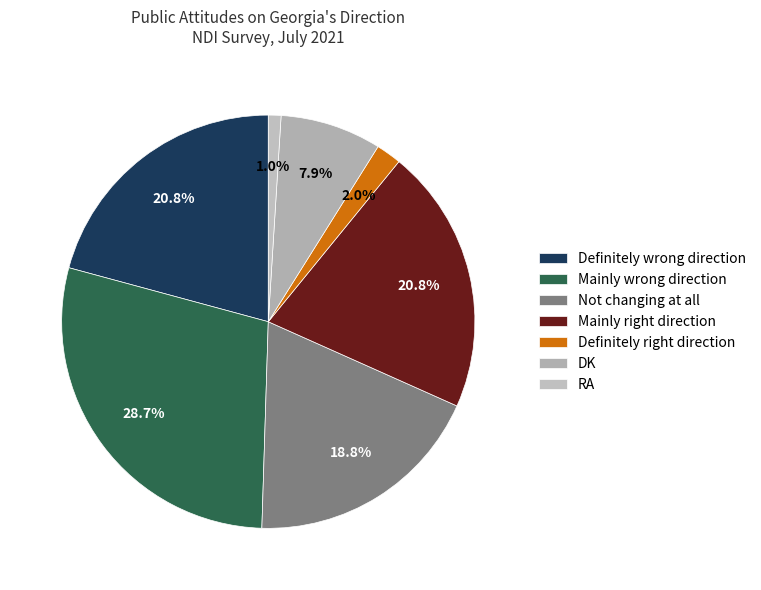

Is Mainly wrong direction the majority of the pie?

No